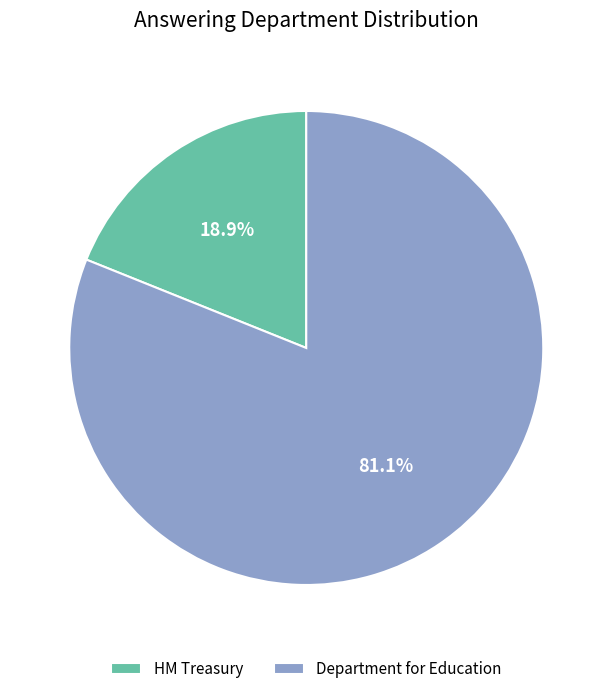

To the nearest percent, what percentage of the pie is HM Treasury?

19%